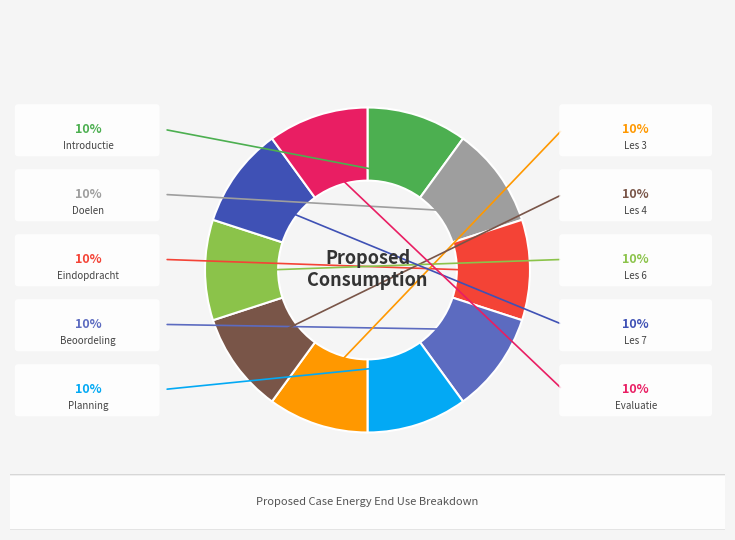

What is the smallest slice in the pie chart?

Introductie